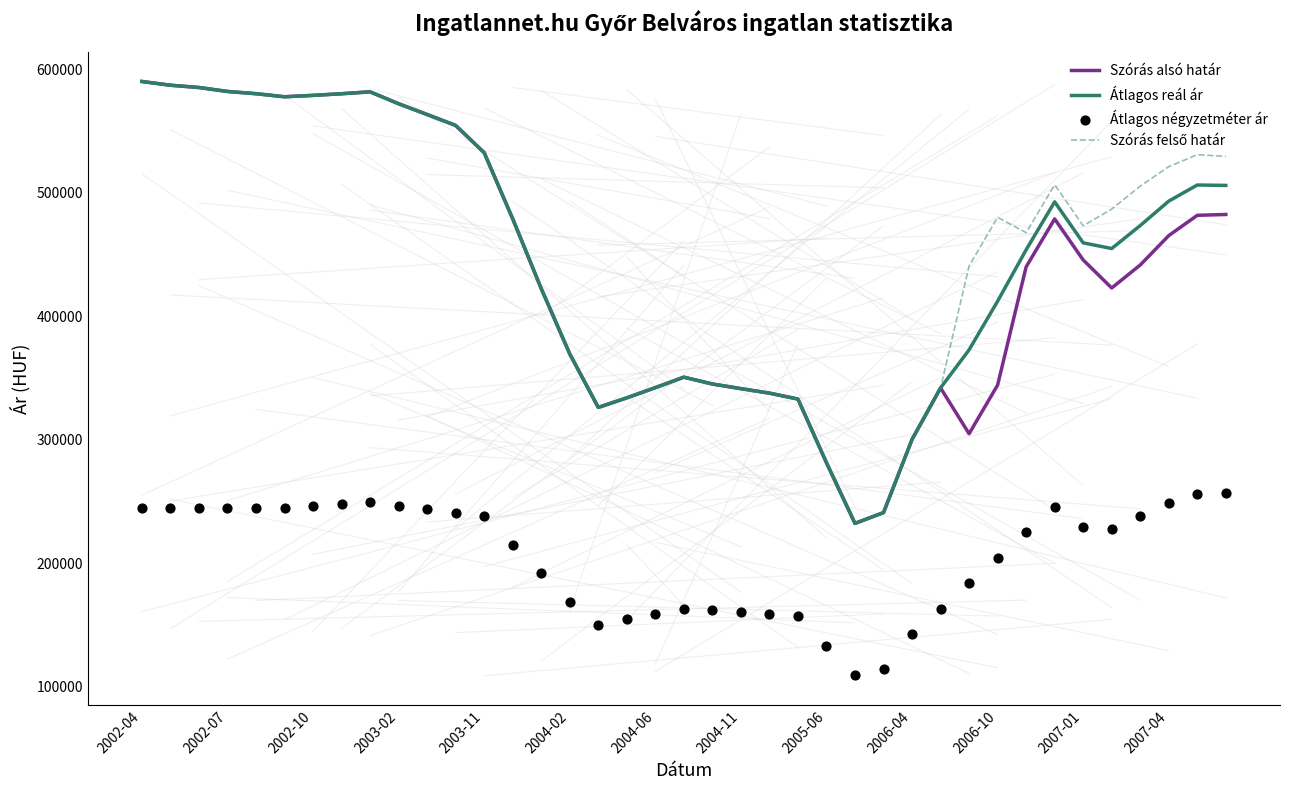

Which series reaches the minimum Y coordinate?

Átlagos négyzetméter ár